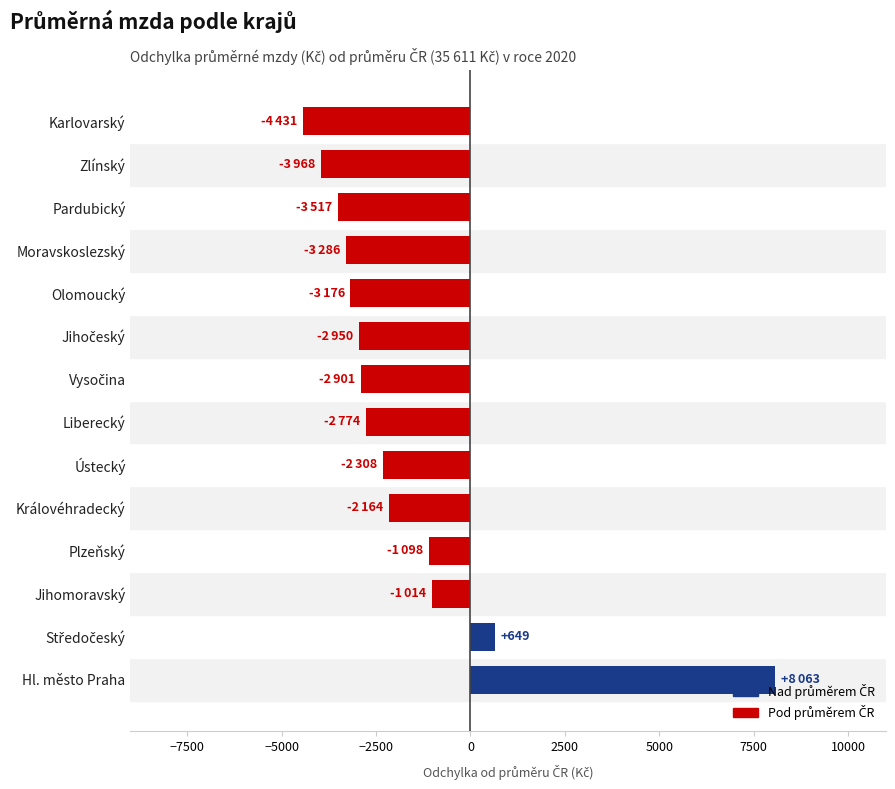

Count the number of categories in the chart.

14